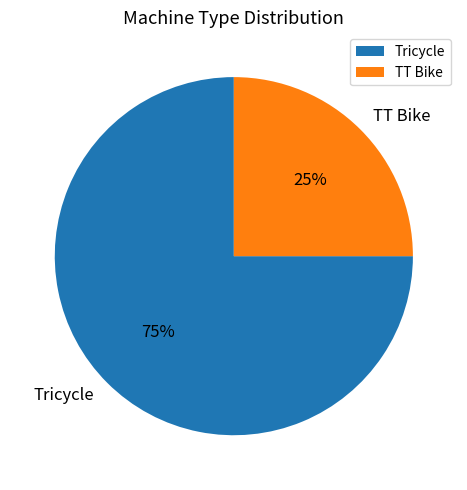

The TT Bike slice represents 33% of the pie. True or false?

False